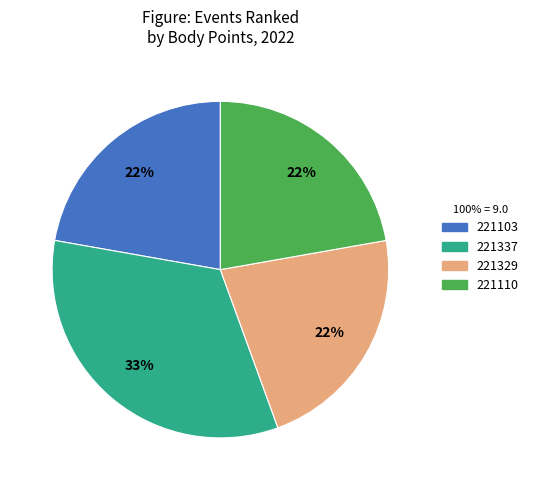

Which slice is the largest?

221337